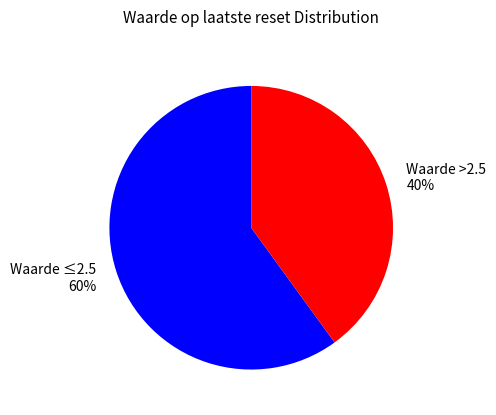

Does Waarde ≤2.5 60% represent more than half of the total?

Yes